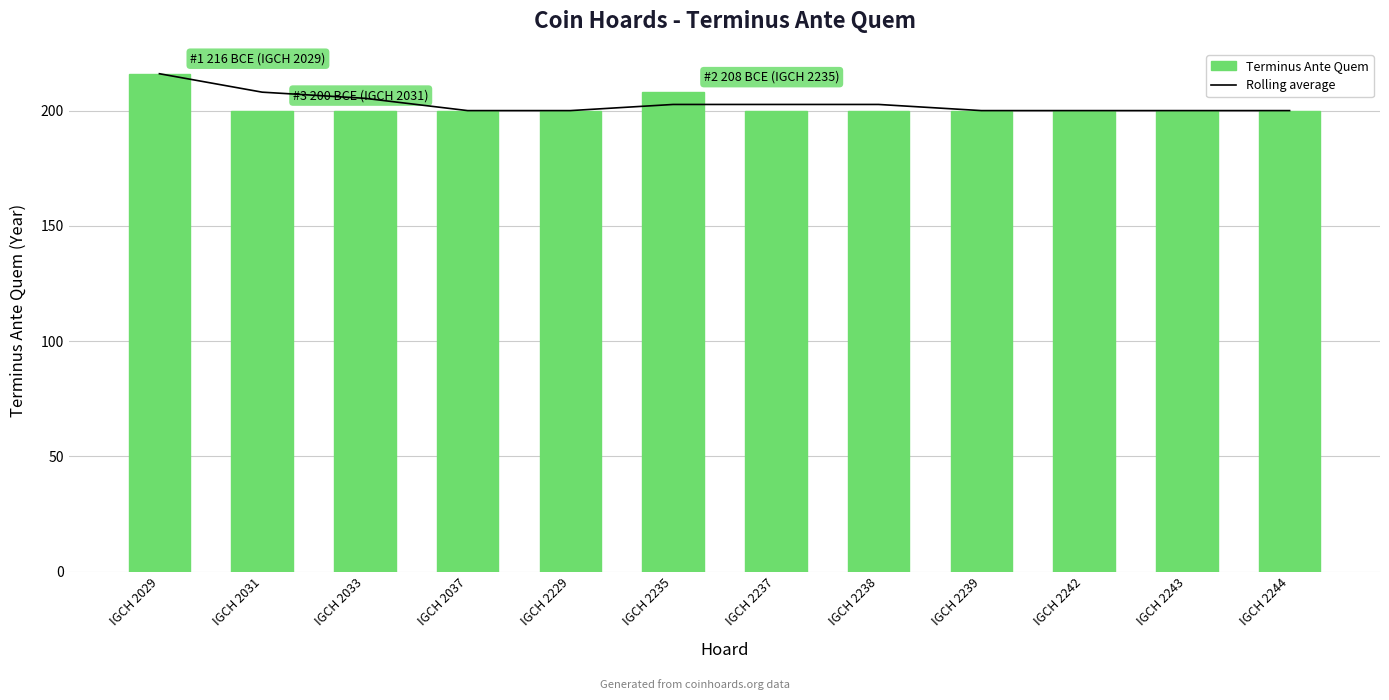

What is the difference between the maximum and minimum values in the Rolling average series?

16.0